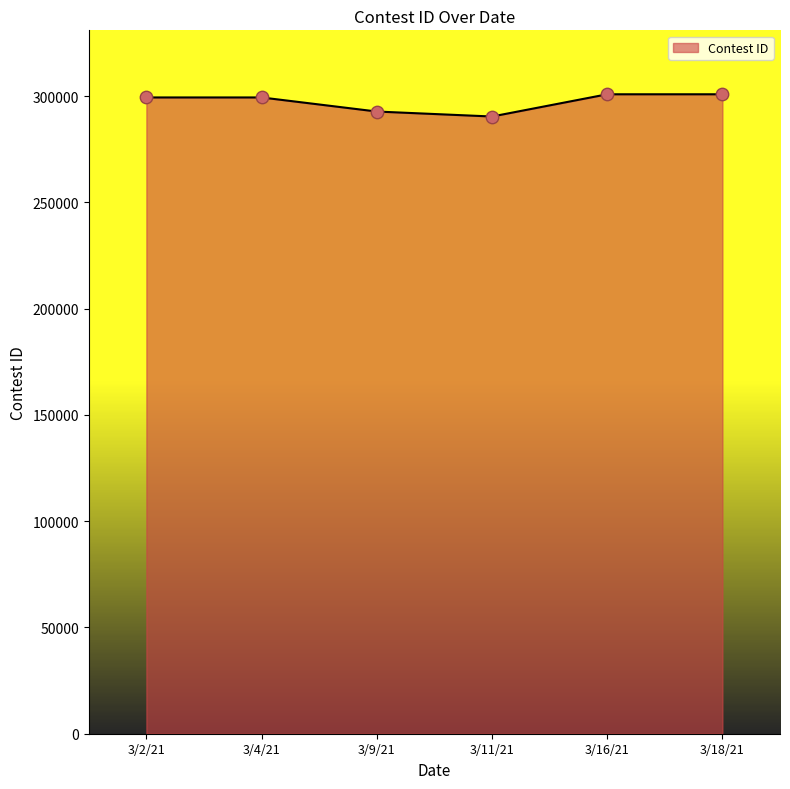

What is the change in value from 3/4/21 to 3/18/21?

+1491